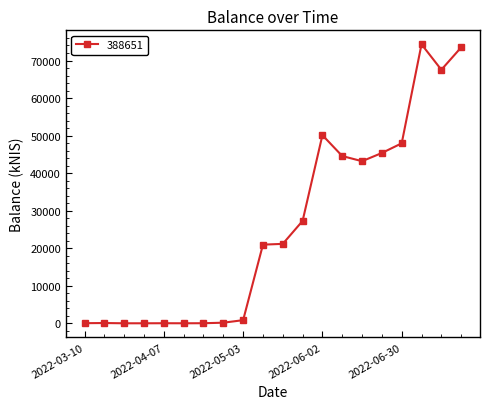

Is this an area chart (filled region under the line)?

No